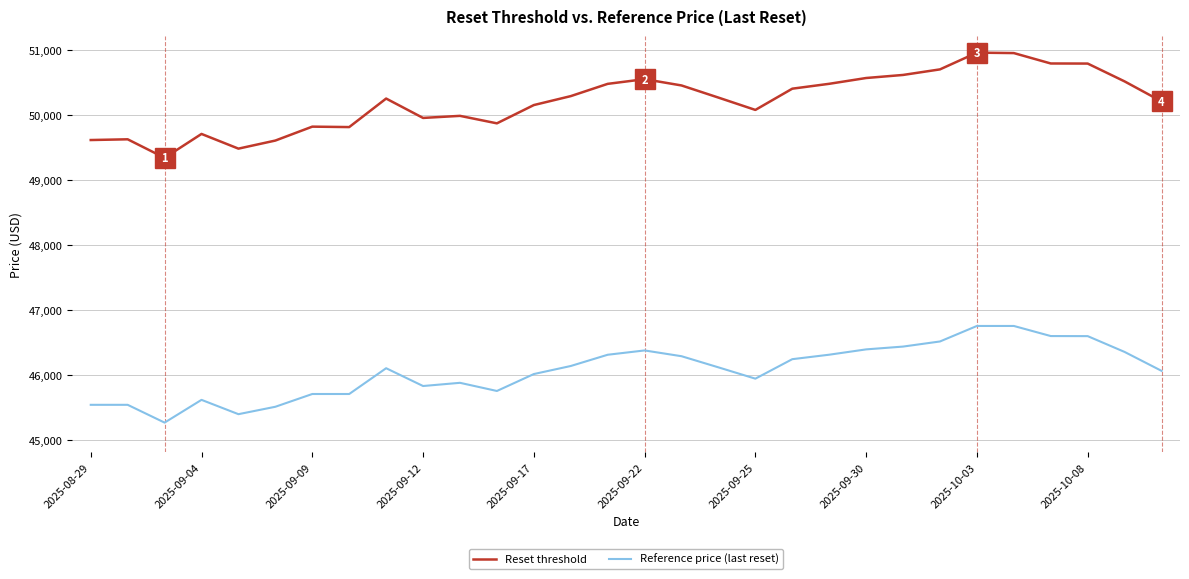

List the series in order of their peak value, lowest first.

Reference price (last reset), Reset threshold